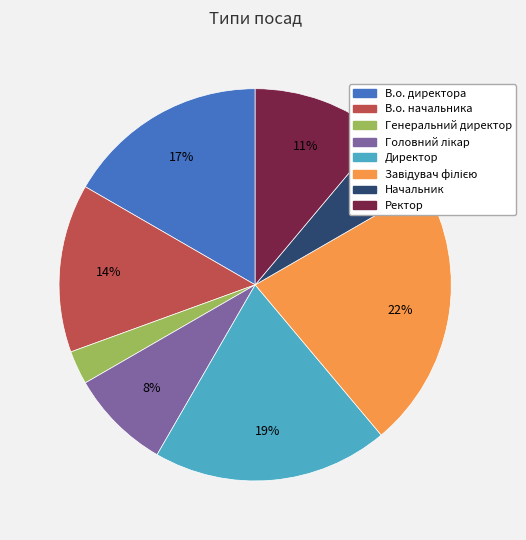

True or false: В.о. начальника accounts for 14% of the total.

True